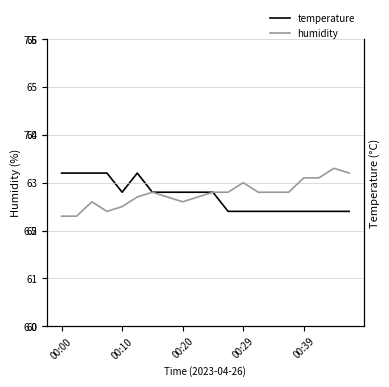

True or false: humidity and temperature intersect in this chart.

False